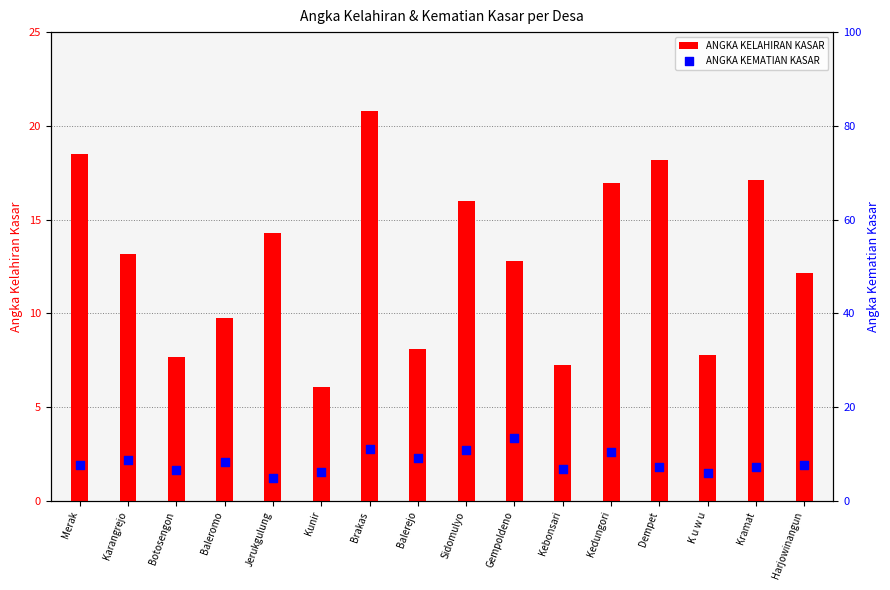

At how many categories does at least one series exceed 7?

15